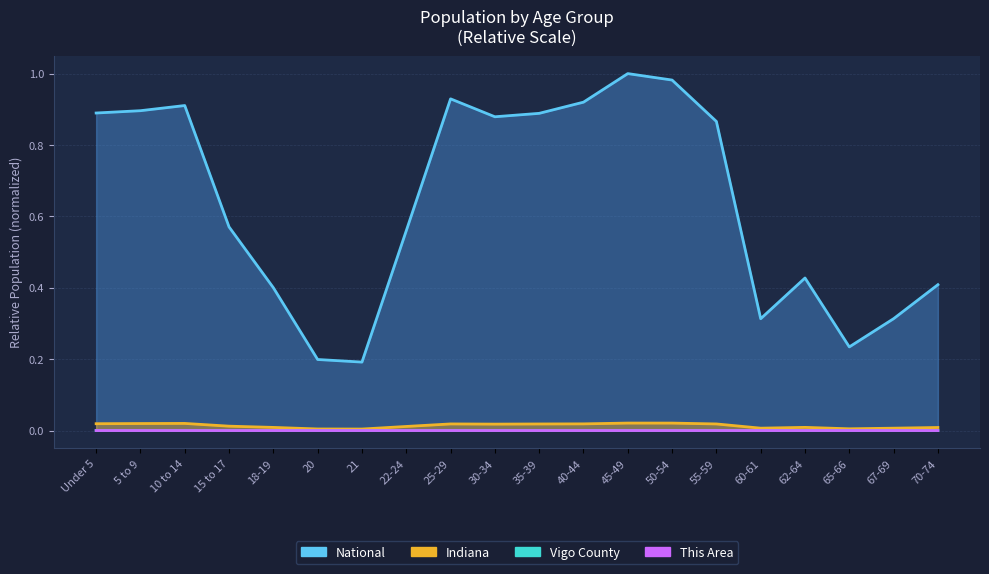

In Vigo County, how many points are lower than both neighbors (excluding endpoints)?

5